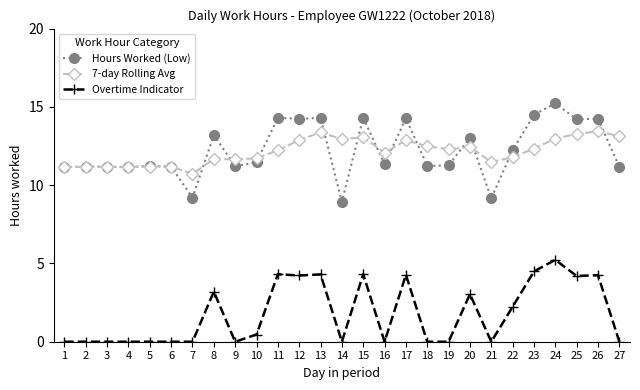

Read the Overtime Indicator value at 20.

3.0